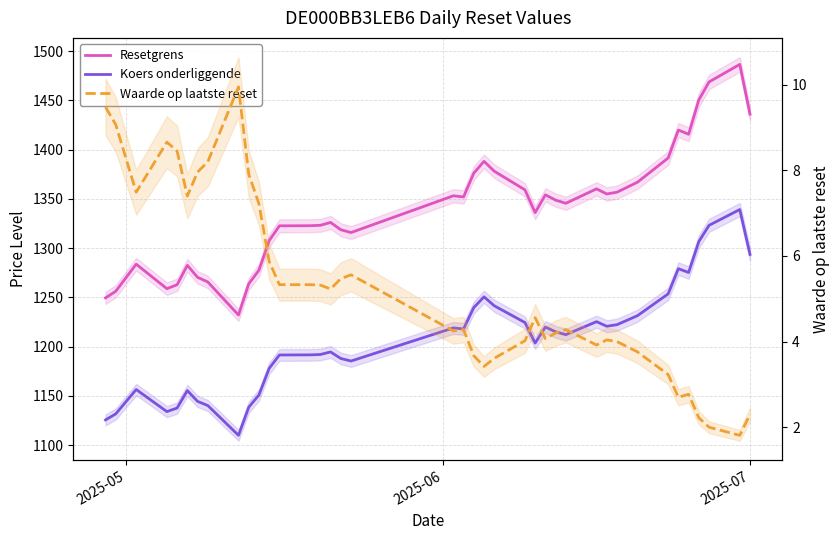

True or false: Resetgrens and Koers onderliggende intersect in this chart.

False